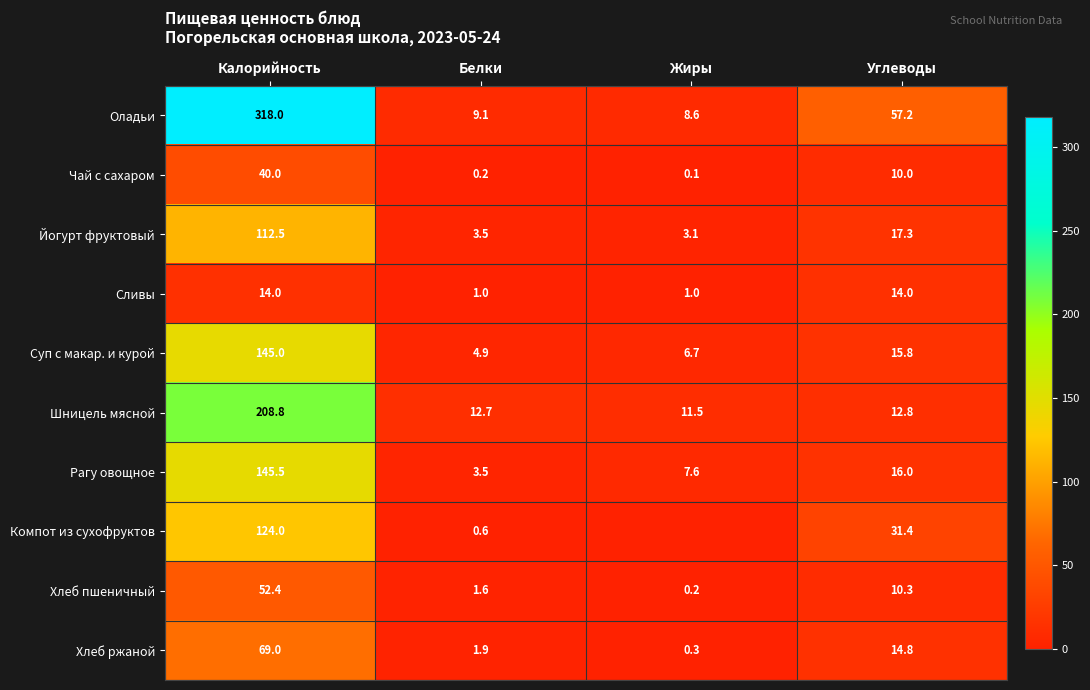

Which label corresponds to the smallest value in the chart?

Жиры